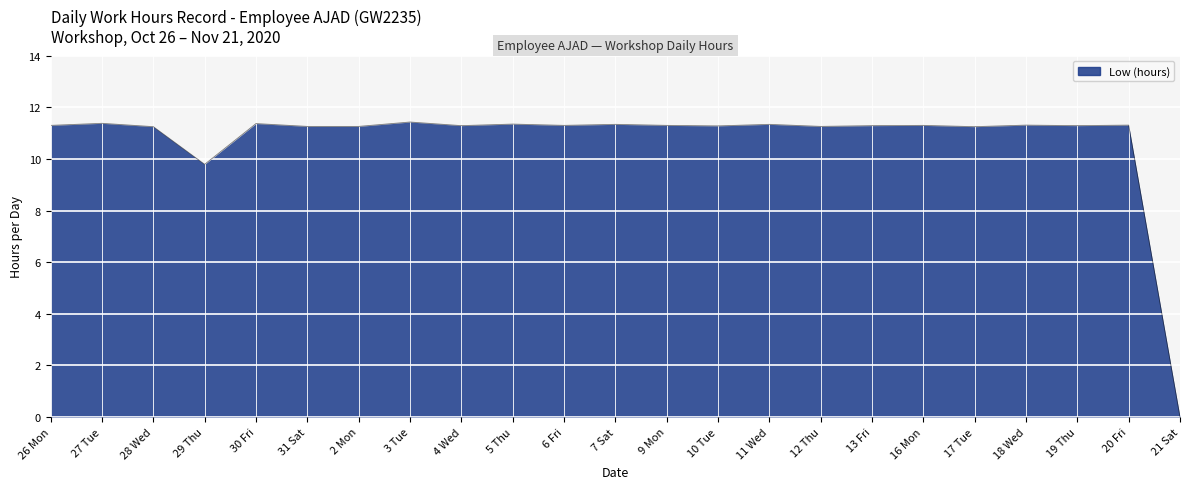

True or false: the data has more than 2 interior local peaks.

True